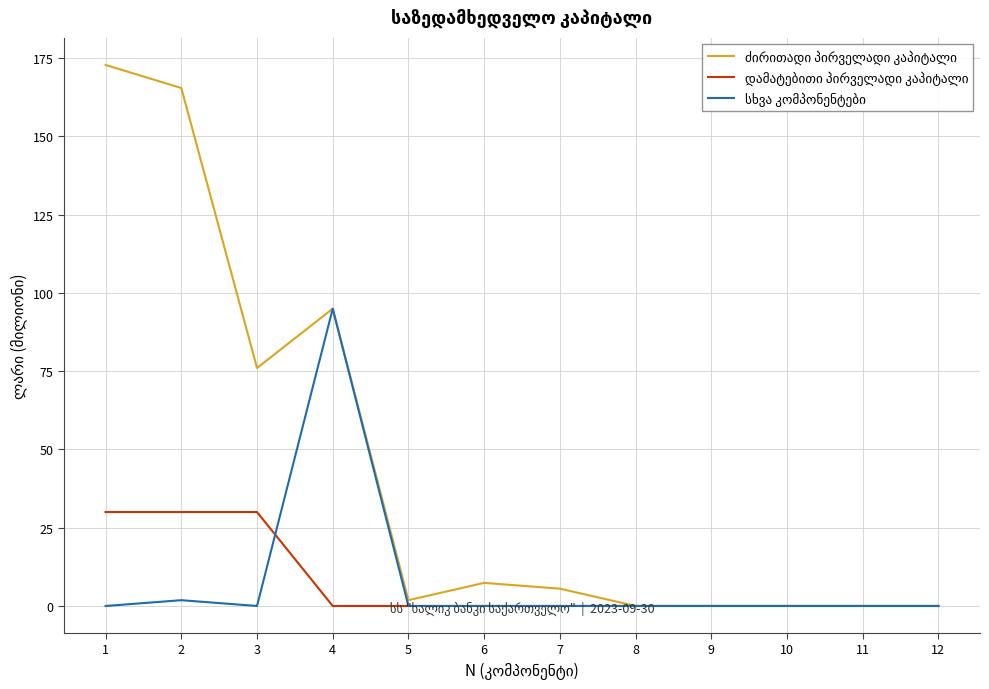

What is the total value across all series at 7?

5.5